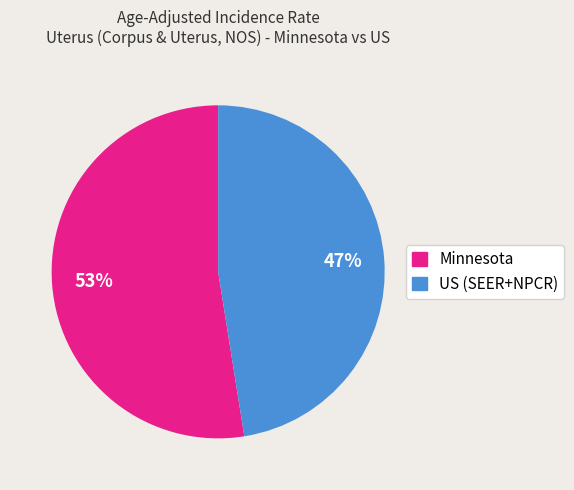

Is Minnesota the majority of the pie?

Yes